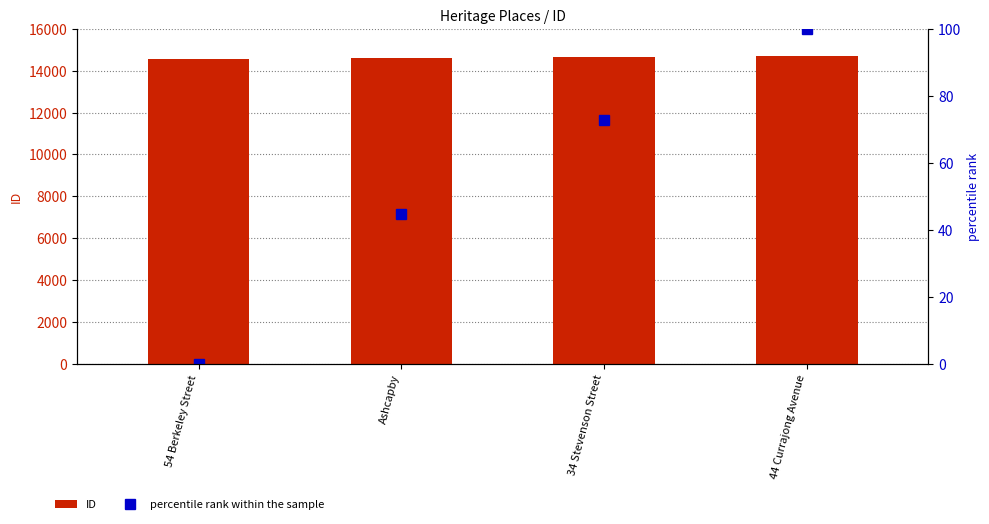

What is the label of the 2nd bar from the left?

Ashcapby